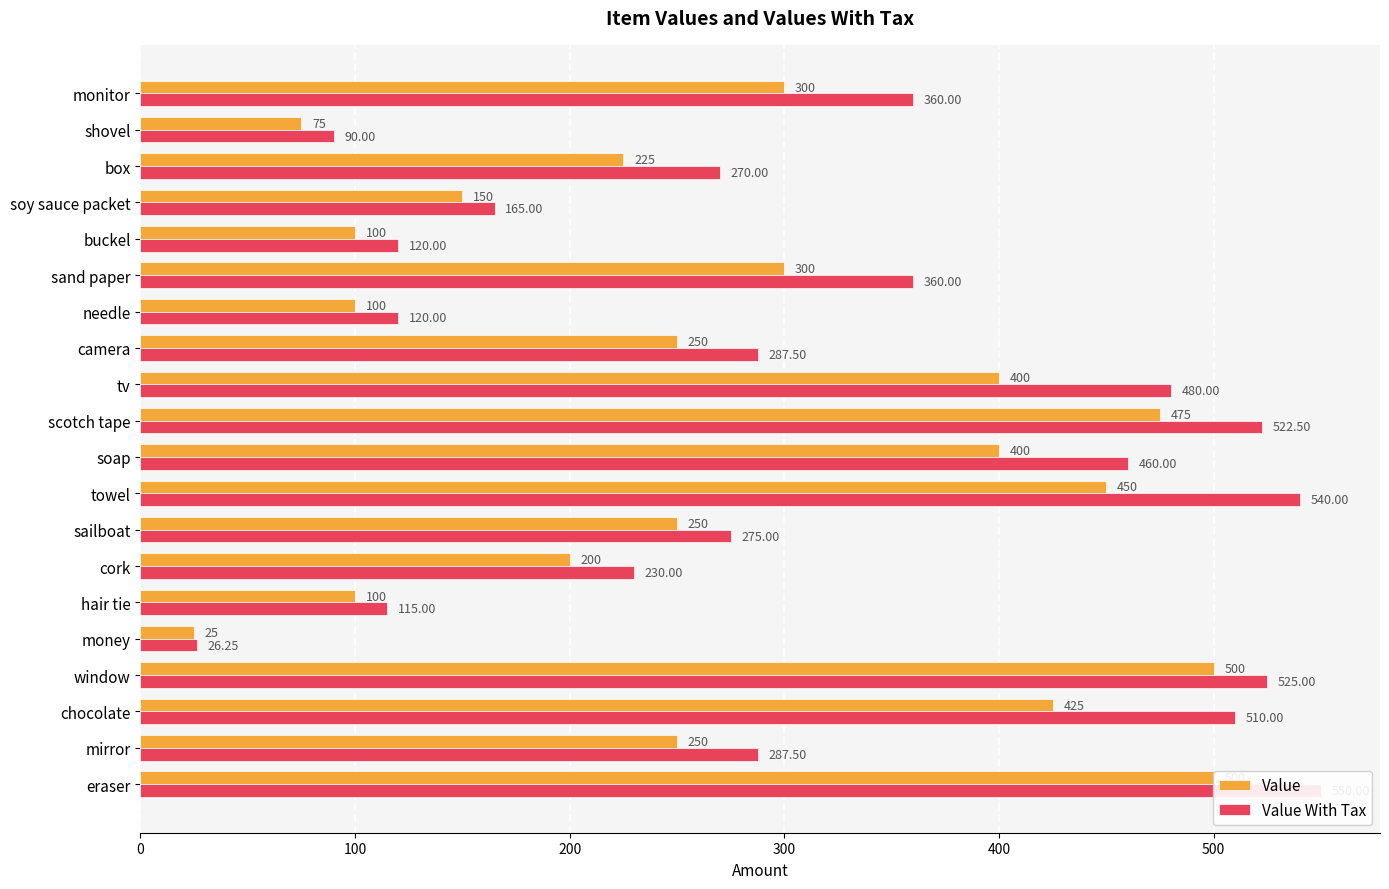

Reading right to left, transcribe all the data shown in this chart.

Value: 300.0	75.0	225.0	150.0	100.0	300.0	100.0	250.0	400.0	475.0	400.0	450.0	250.0	200.0	100.0	25.0	500.0	425.0	250.0	500.0
Value With Tax: 360.0	90.0	270.0	165.0	120.0	360.0	120.0	287.5	480.0	522.5	460.0	540.0	275.0	230.0	115.0	26.2	525.0	510.0	287.5	550.0